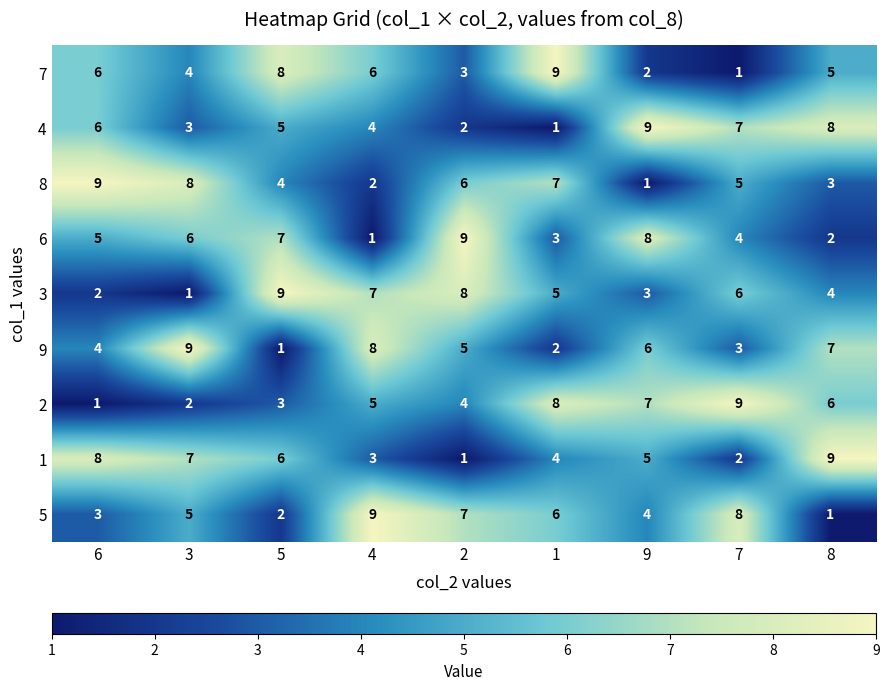

Is it true that 9 equals 2 at 1?

True